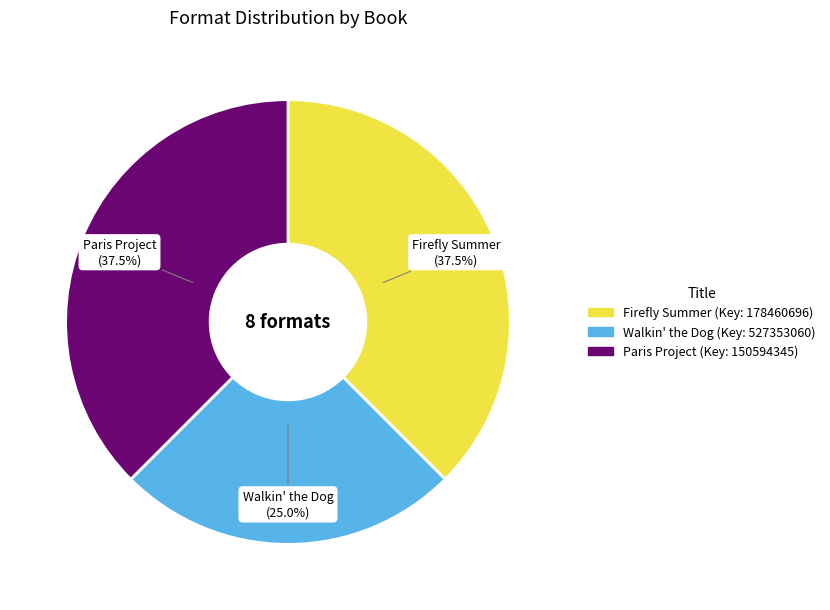

How many segments does this pie chart have?

3